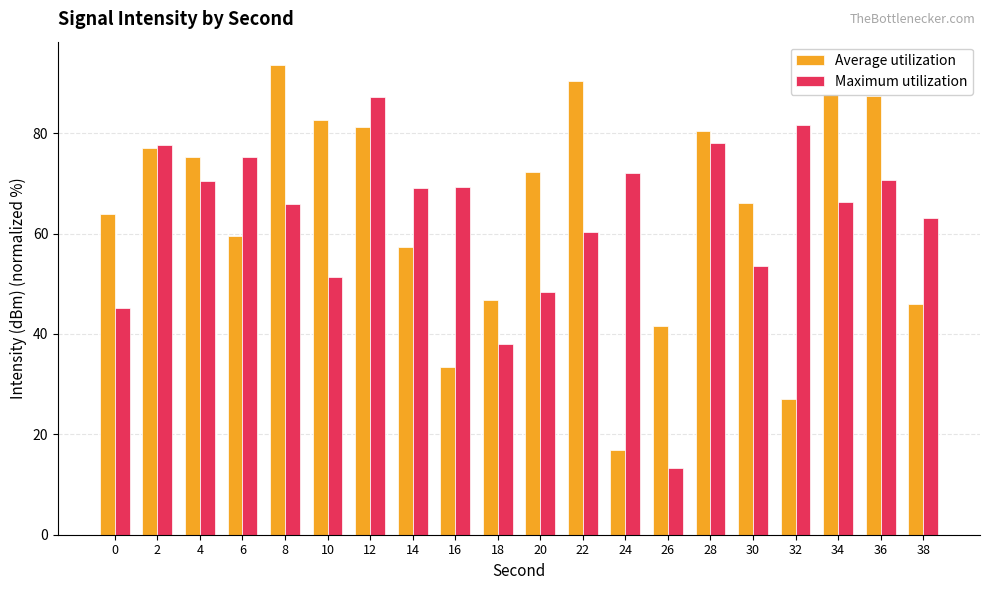

How many data points in Average utilization are less than 72?

10